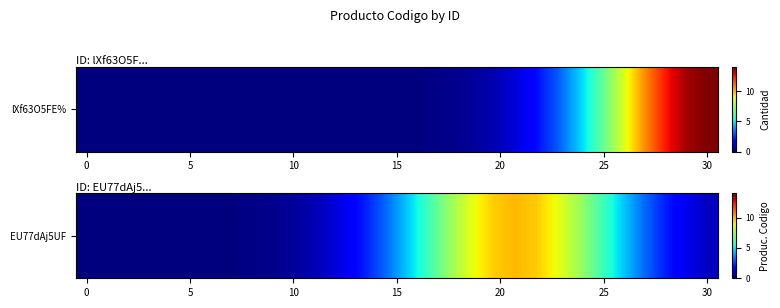

The value at 7 is 0.1. True or false?

False